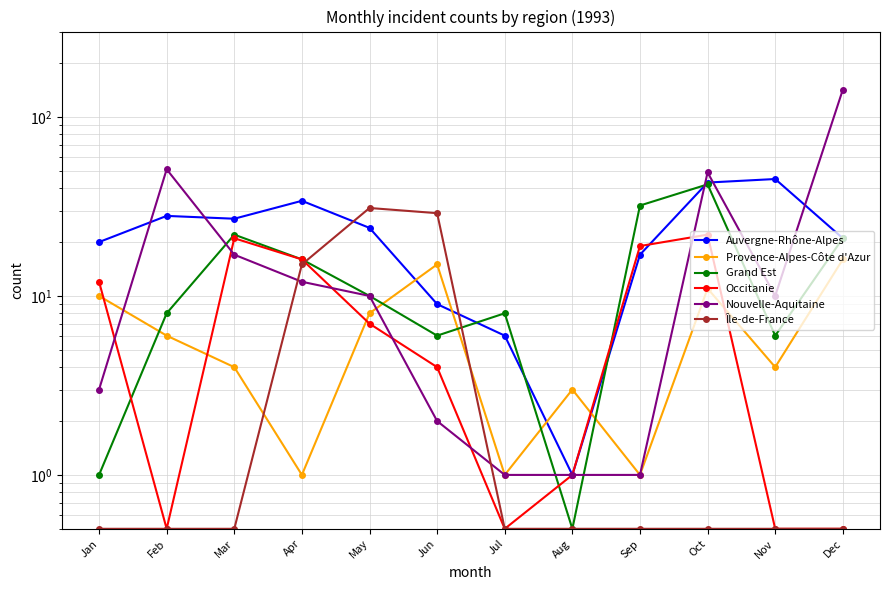

Is it true that Nouvelle-Aquitaine equals 10.0 at May?

True